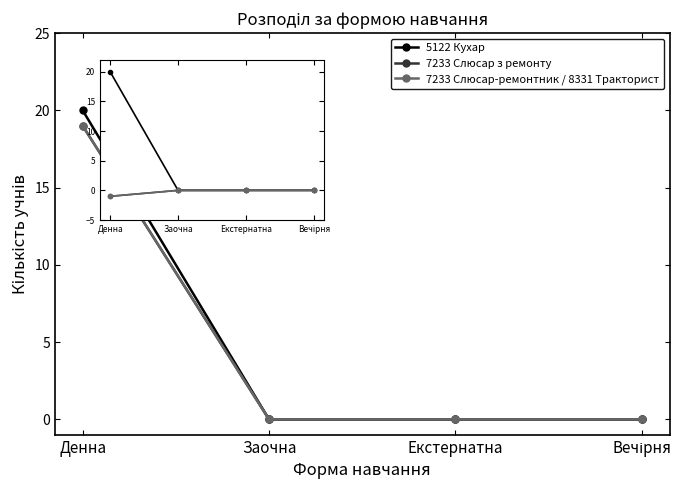

Reading right to left, transcribe all the data shown in this chart.

5122 Кухар: 0	0	0	20
7233 Слюсар з ремонту: 0	0	0	-1
7233 Слюсар-ремонтник / 8331 Тракторист: 0	0	0	-1